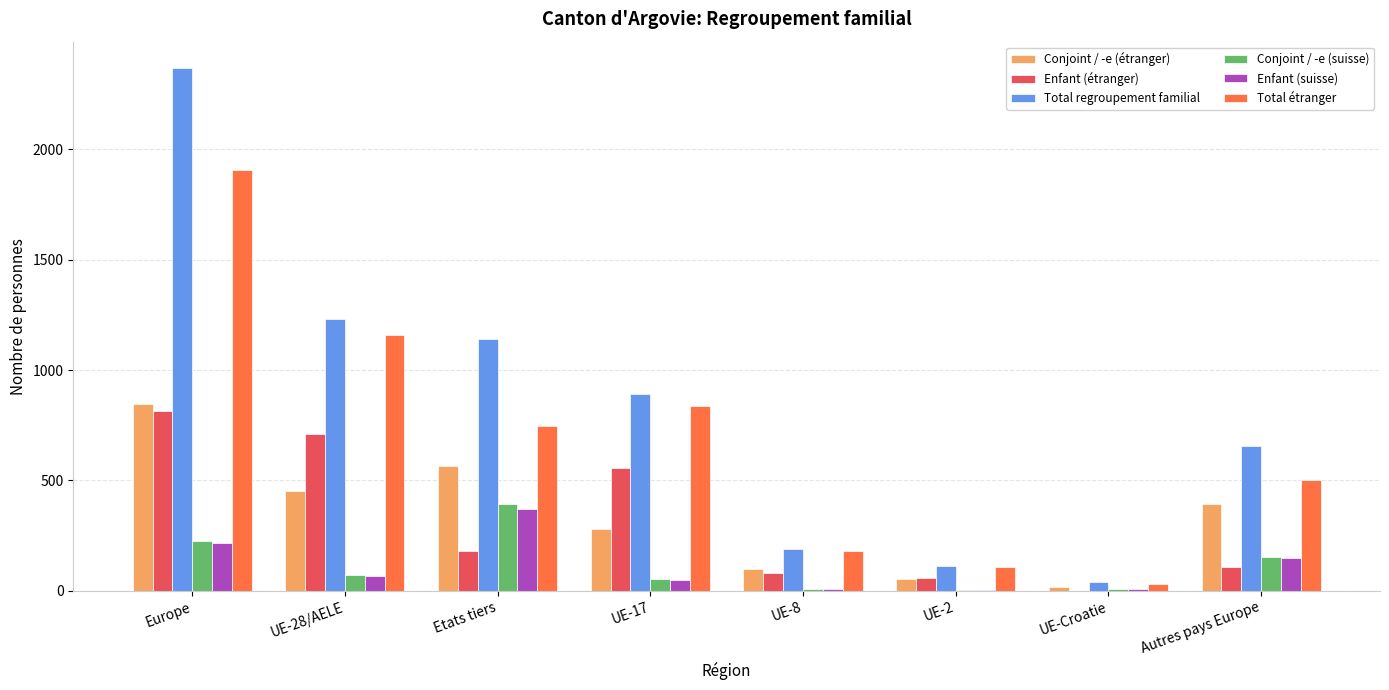

At which category is the sum across all series the highest?

Europe